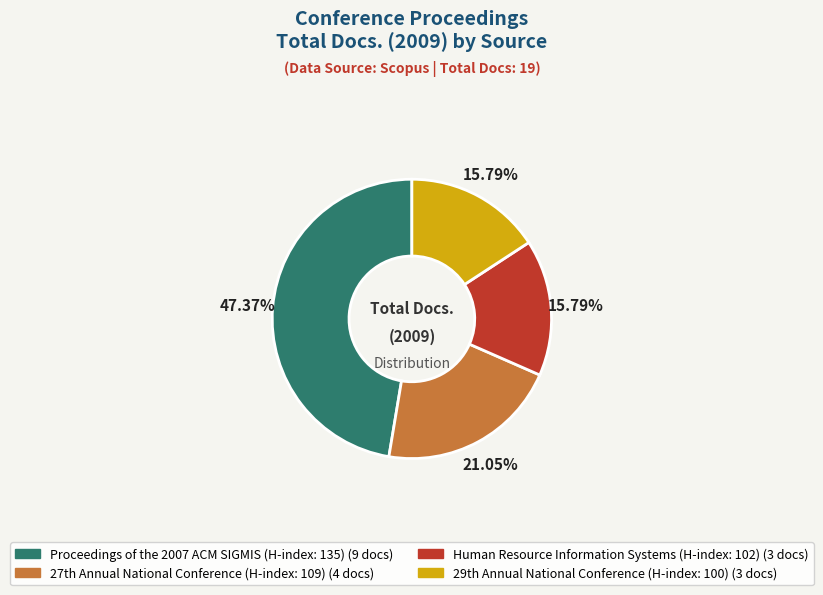

To the nearest percent, what portion does Proceedings of the 2007 ACM SIGMIS (H-index: 135) represent?

47%